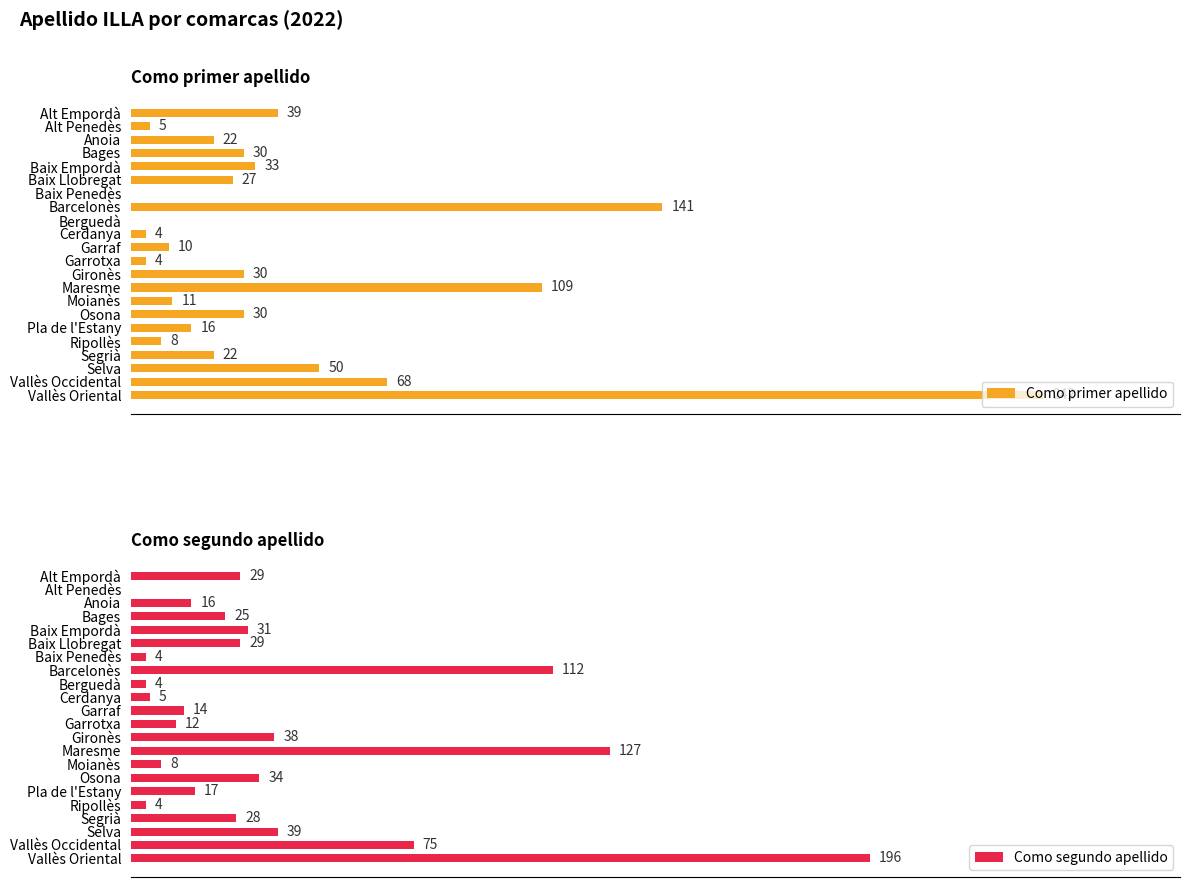

What is the maximum value for Como primer apellido?

242